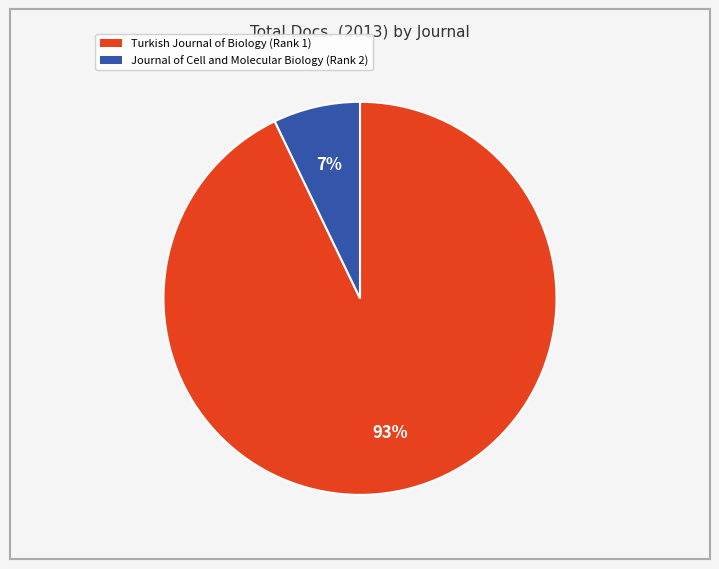

Between Journal of Cell and Molecular Biology (Rank 2) and Turkish Journal of Biology (Rank 1), which is larger?

Turkish Journal of Biology (Rank 1)